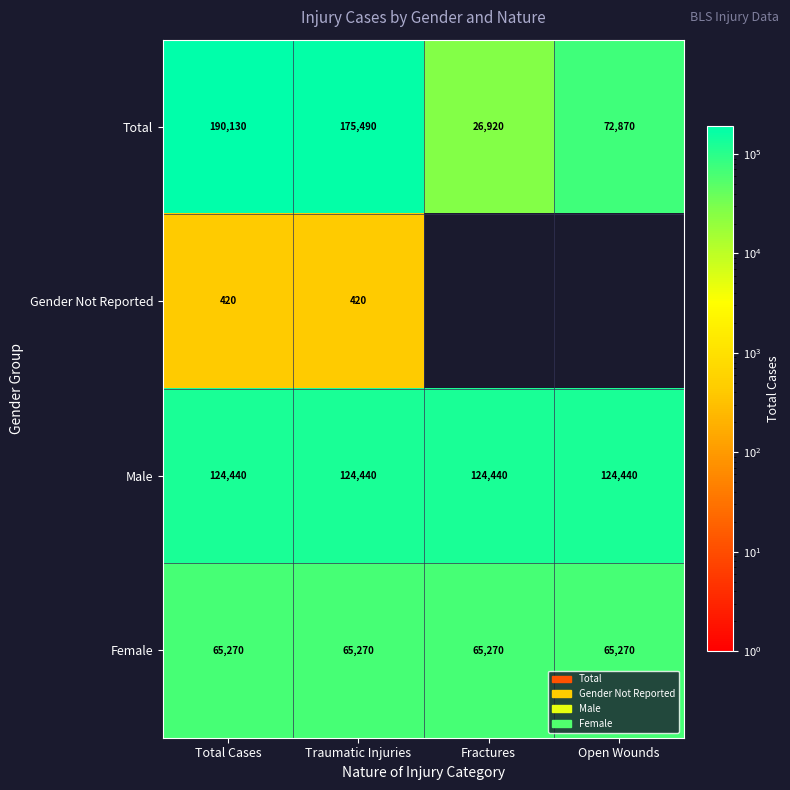

Count the number of categories in the chart.

4